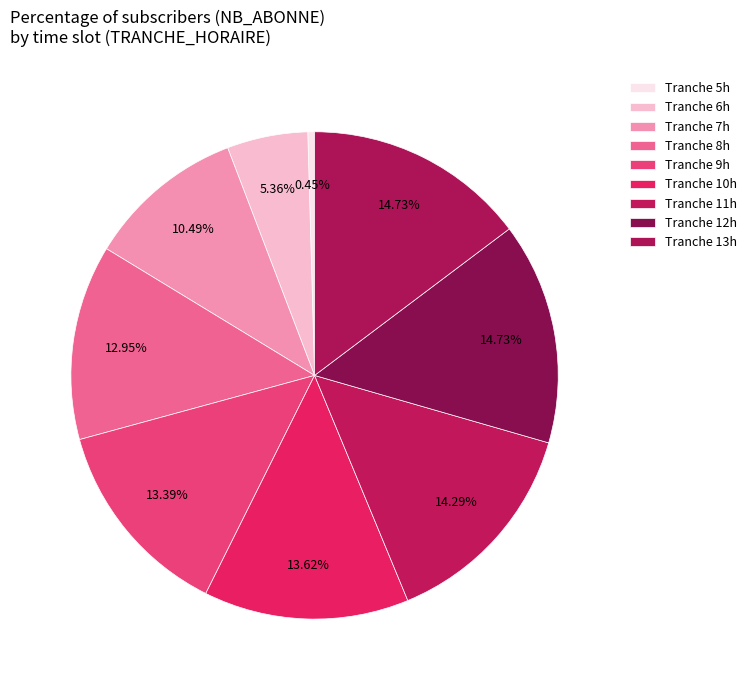

How many segments does this pie chart have?

9